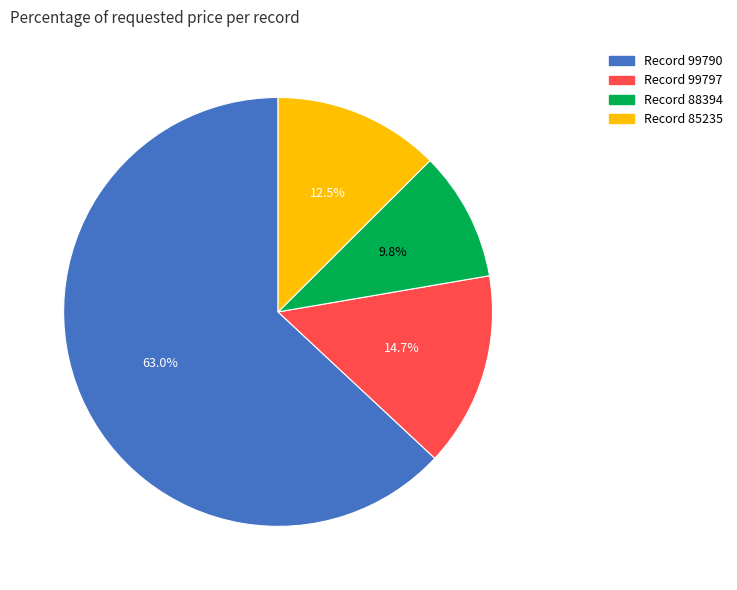

Is there a majority slice in this chart?

Yes